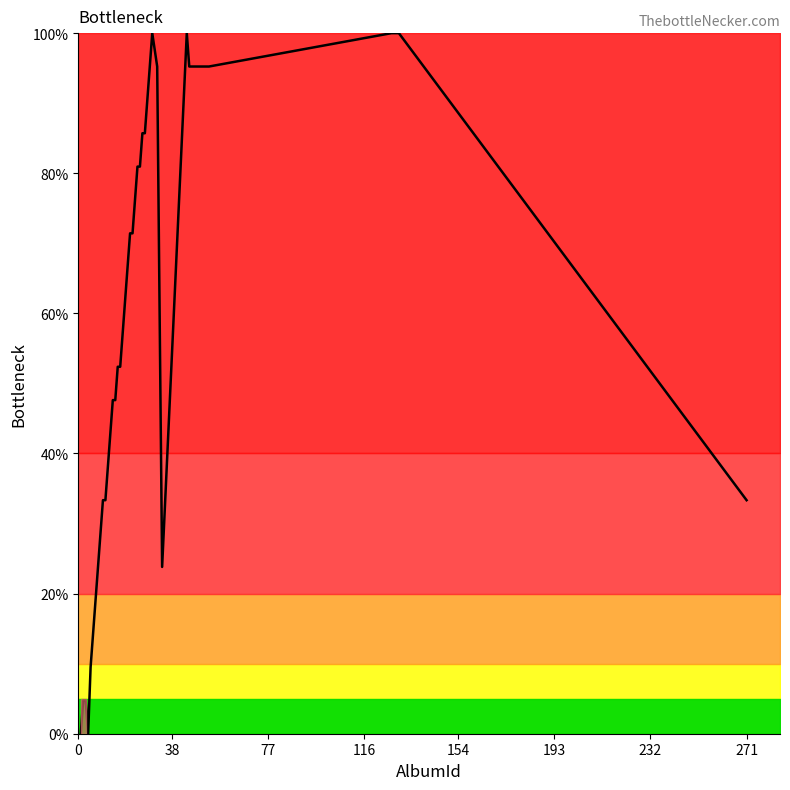

What is the maximum value shown in the chart?

100.0